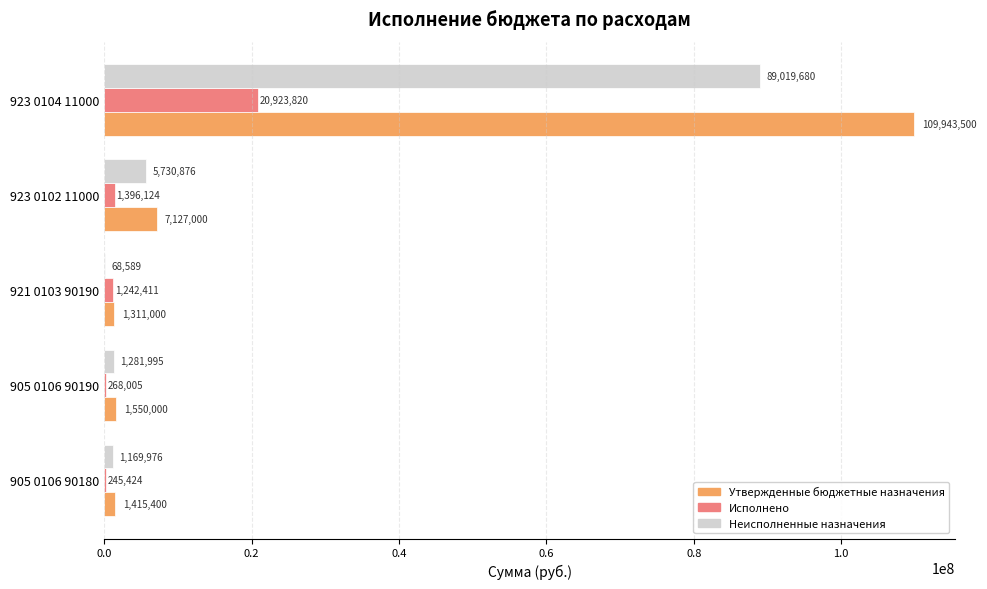

Is it true that Утвержденные бюджетные назначения equals 1550000.0 at 905 0106 90190?

True